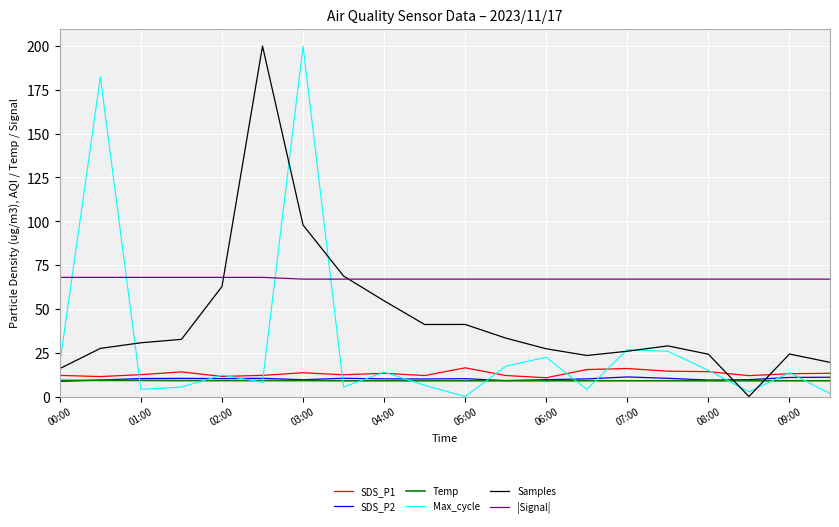

True or false: |Signal| and Temp intersect in this chart.

False